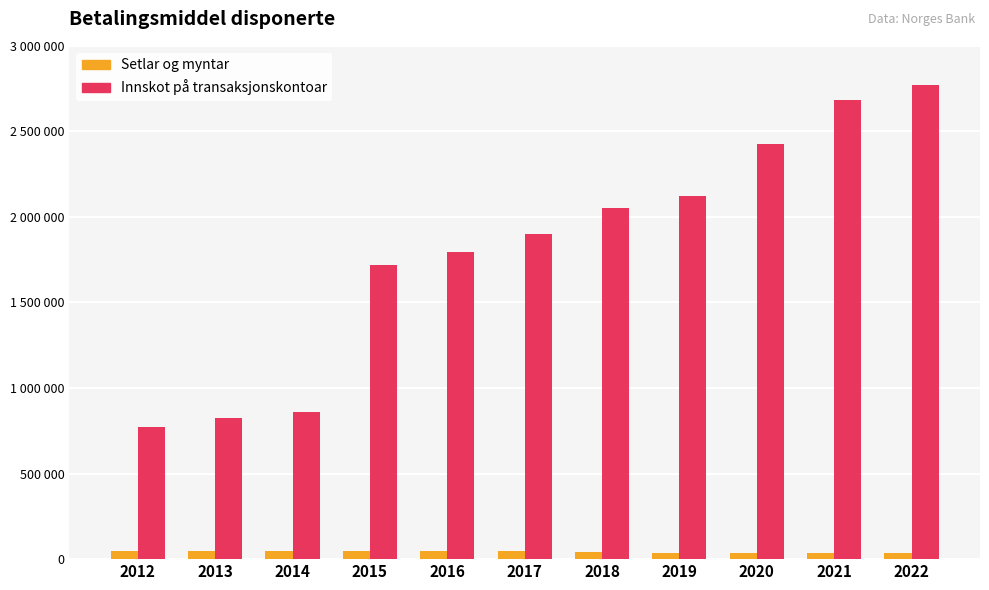

Where is Innskot på transaksjonskontoar nearest to the value 1772730?

2016